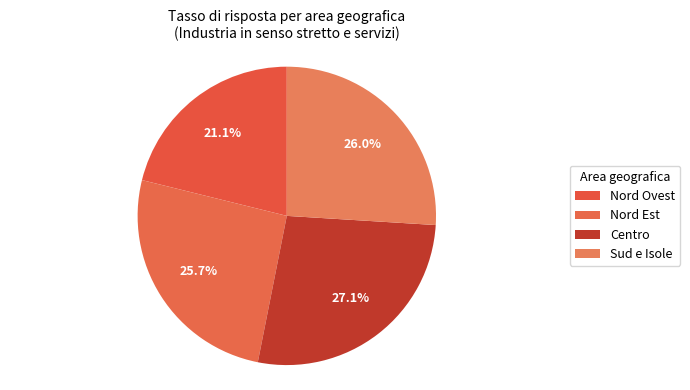

Is Nord Ovest the majority of the pie?

No